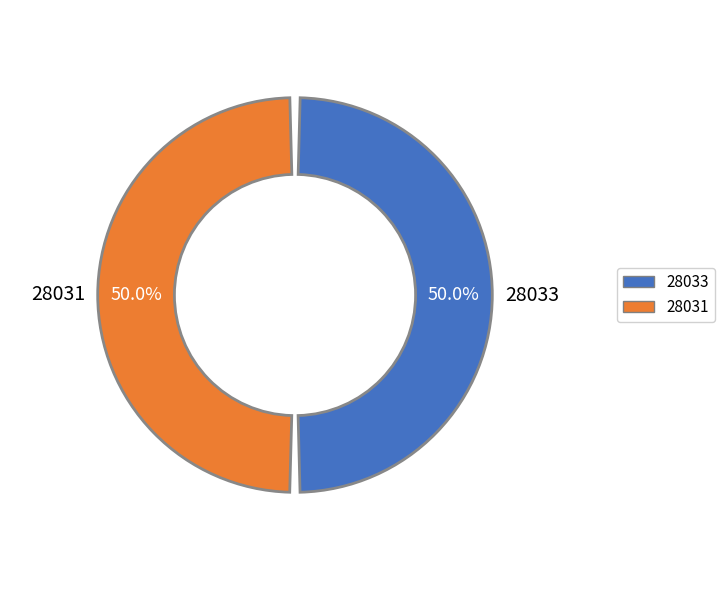

Which slice is the largest?

28033